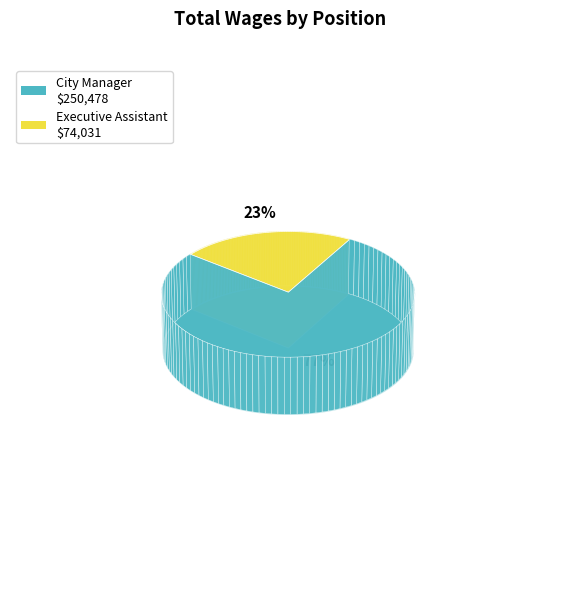

Is the sum of Executive Assistant and City Manager greater than half?

Yes